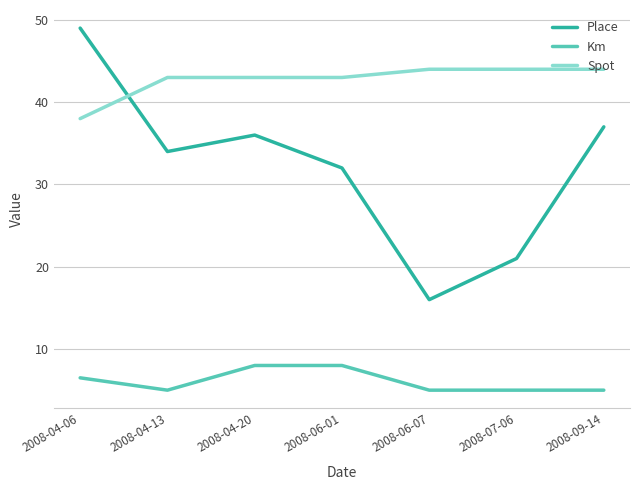

What value does the Km series have at 2008-04-13?

5.0